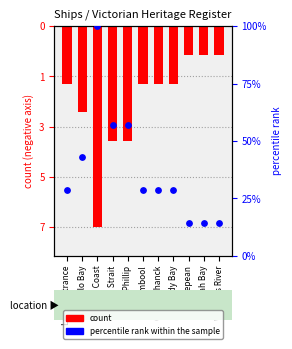

Is the value of percentile rank within sample at Apollo Bay greater than the value of count at Lakes Entrance?

Yes